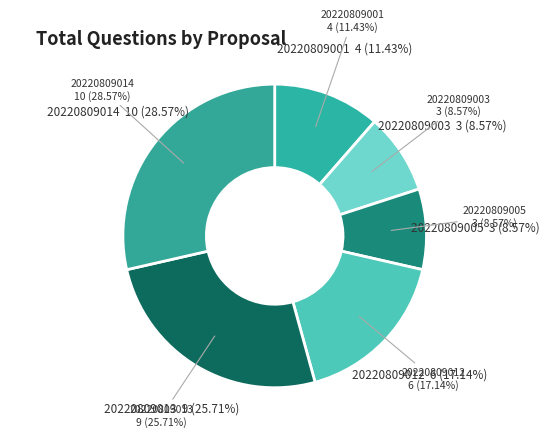

Count the number of slices in the pie.

6